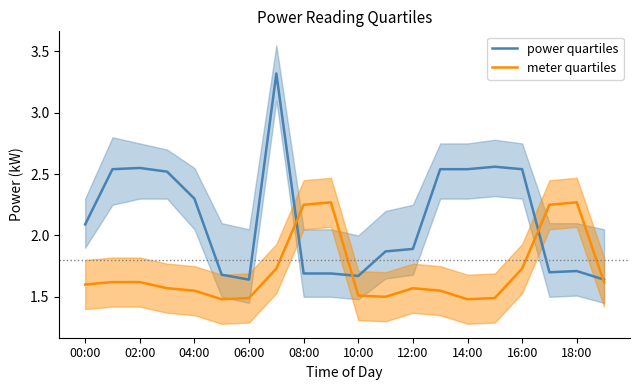

What is the value of the power quartiles point at the 15th from the left?

2.5